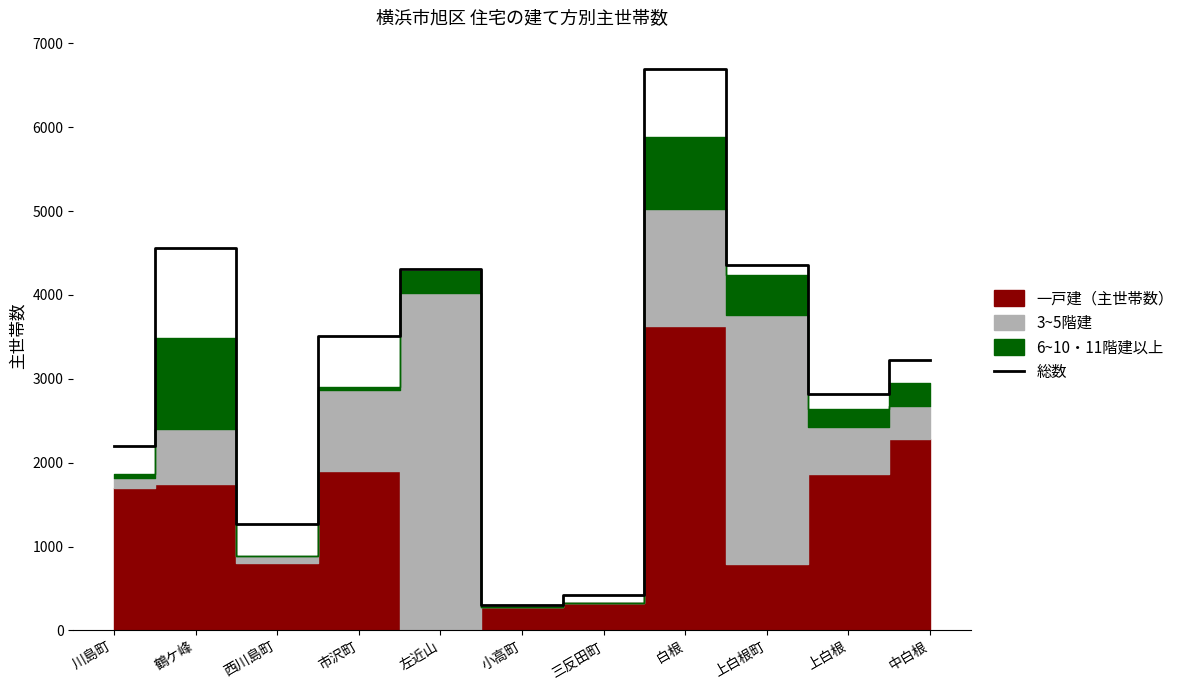

True or false: the data shows 6083 at 上白根町.

False